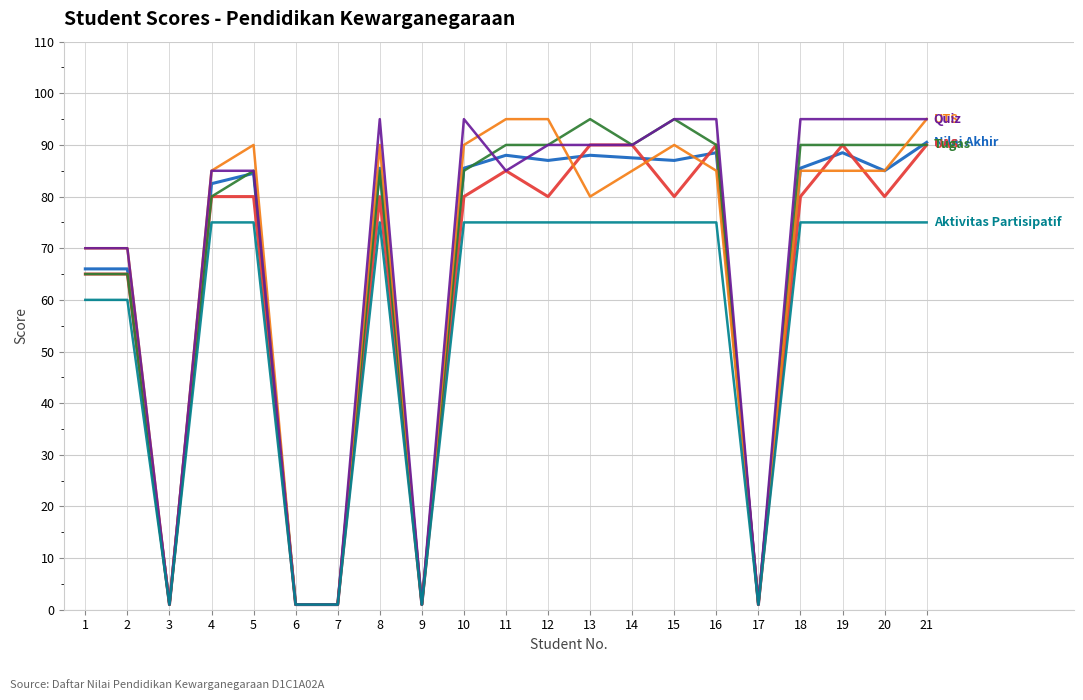

What is the difference between the highest and lowest values at 4?

10.0